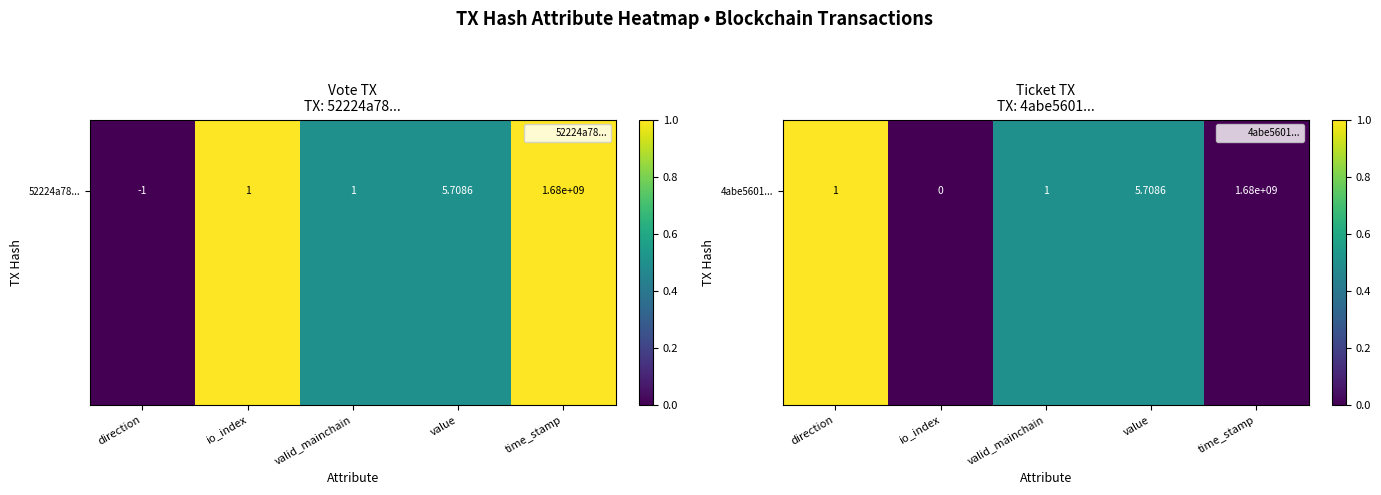

What is the sum of the values at valid_mainchain and value?

1.0